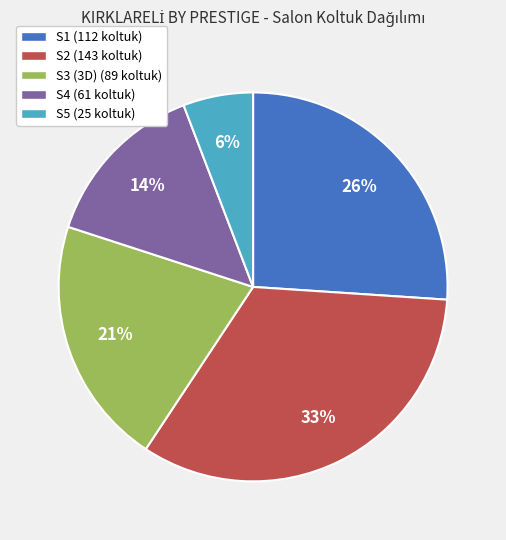

To the nearest percent, what is the average slice percentage?

20%